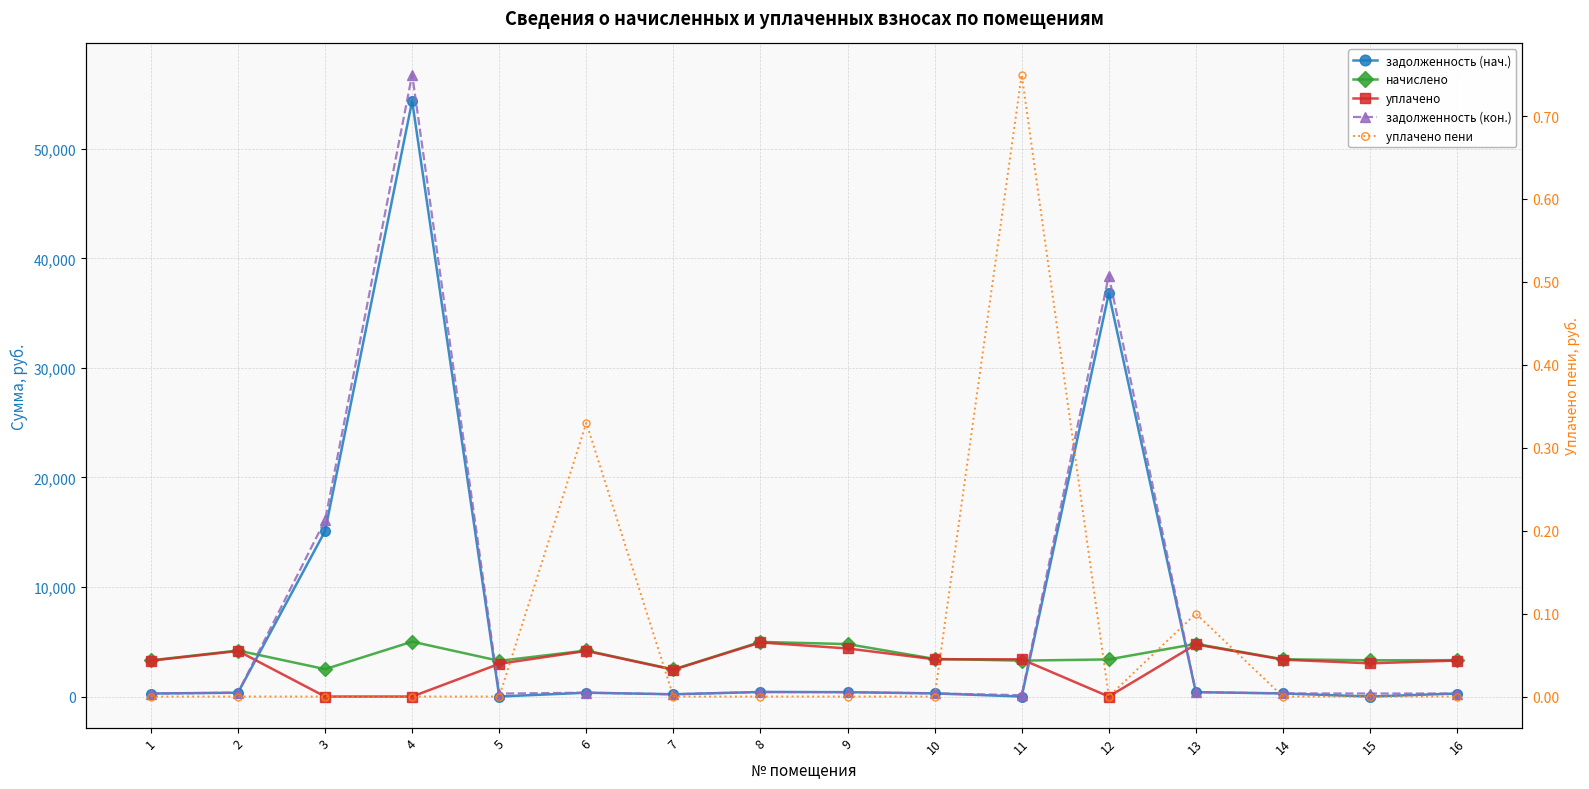

True or false: уплачено пени and уплачено intersect in this chart.

False